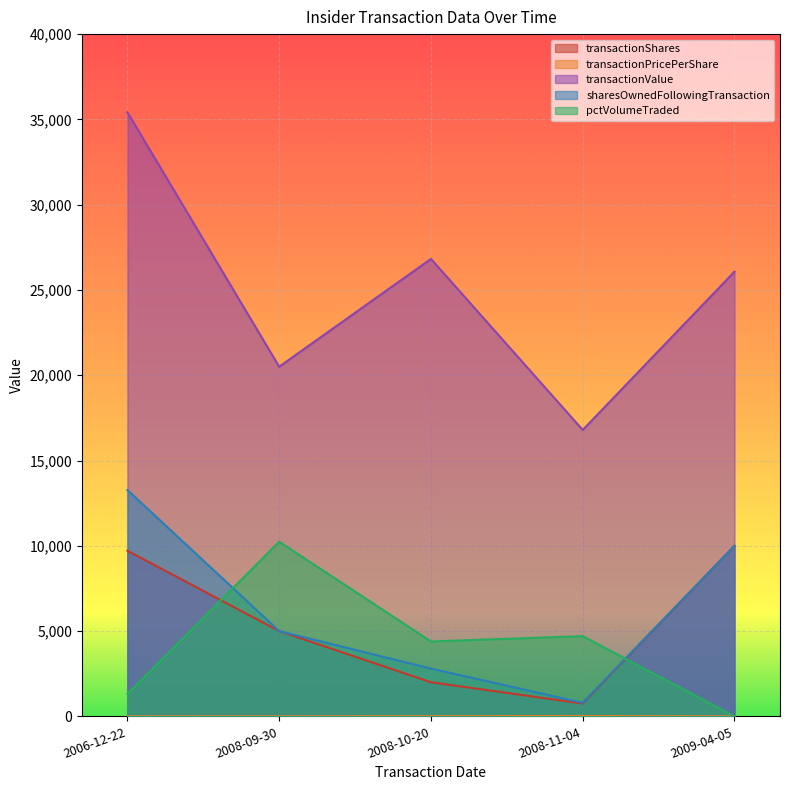

What is the difference between the highest and lowest values at 2009-04-05?

26070.0